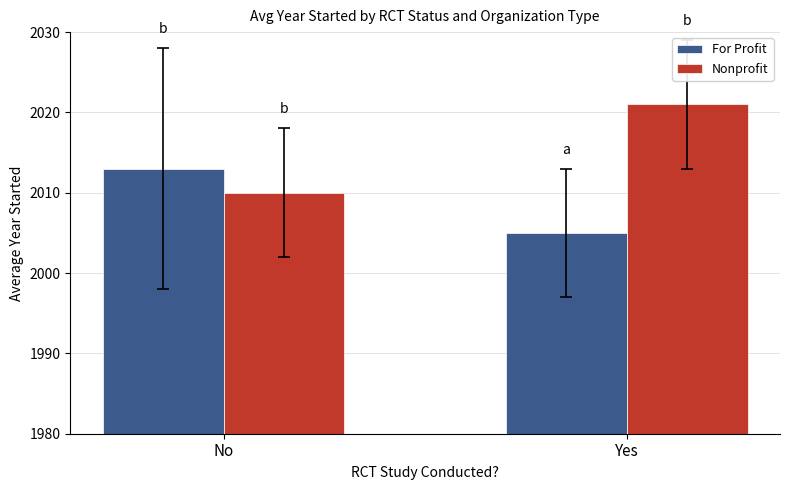

What is the label of the 1st bar from the left?

No